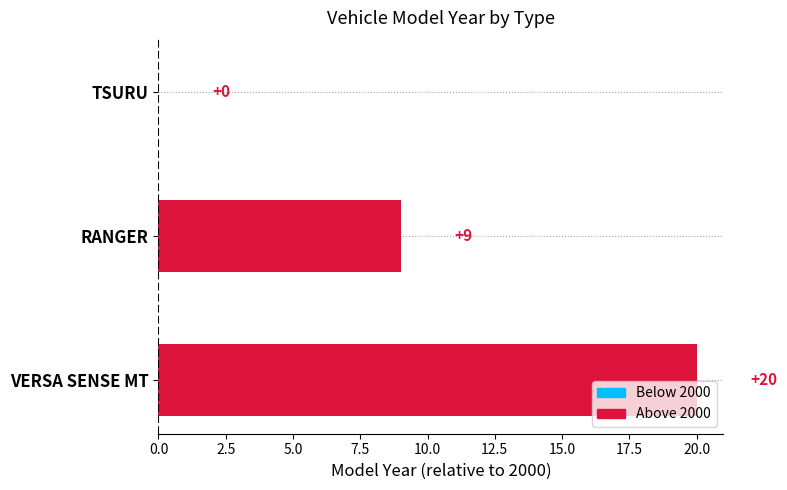

What is the greatest value displayed?

20